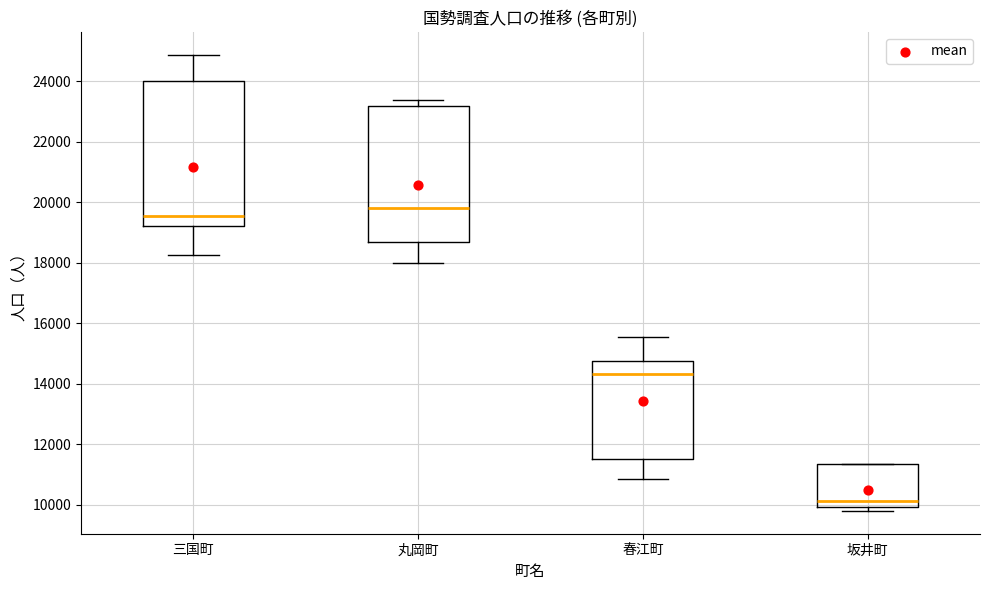

Which box is the tallest, from its lower edge to its upper edge?

三国町